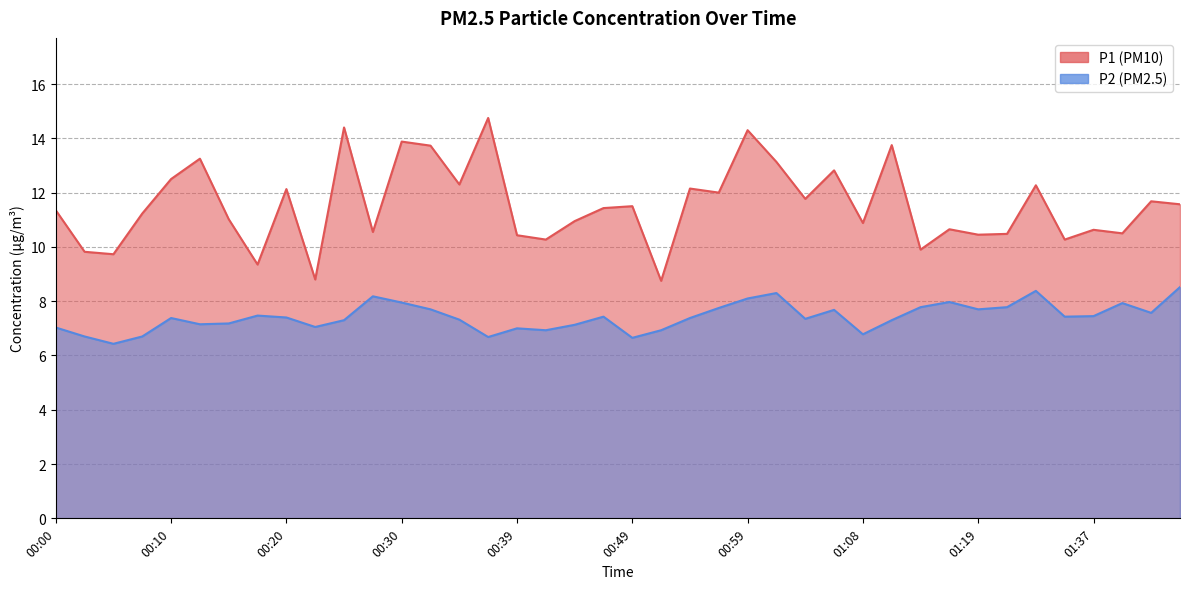

How many distinct data groups are displayed?

2